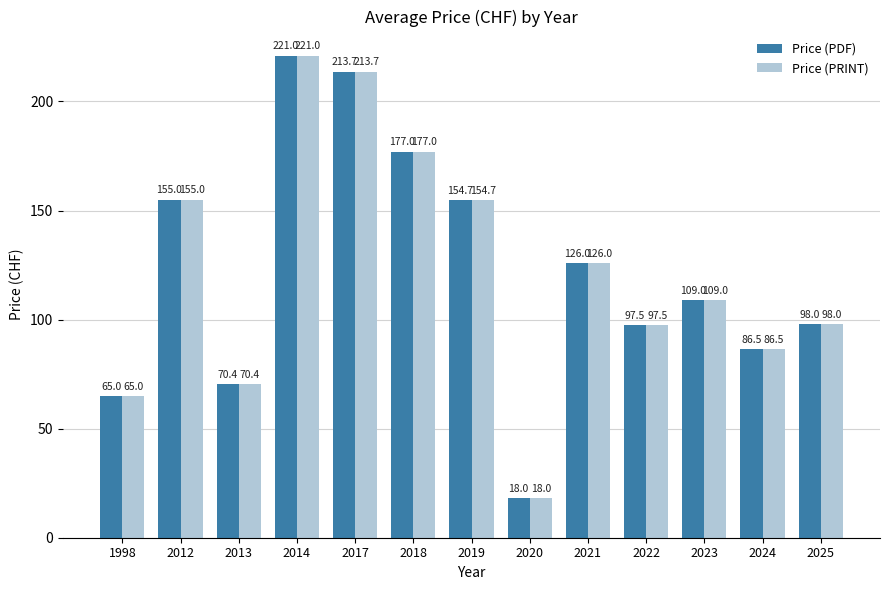

Which category has the lowest value across all series?

2020